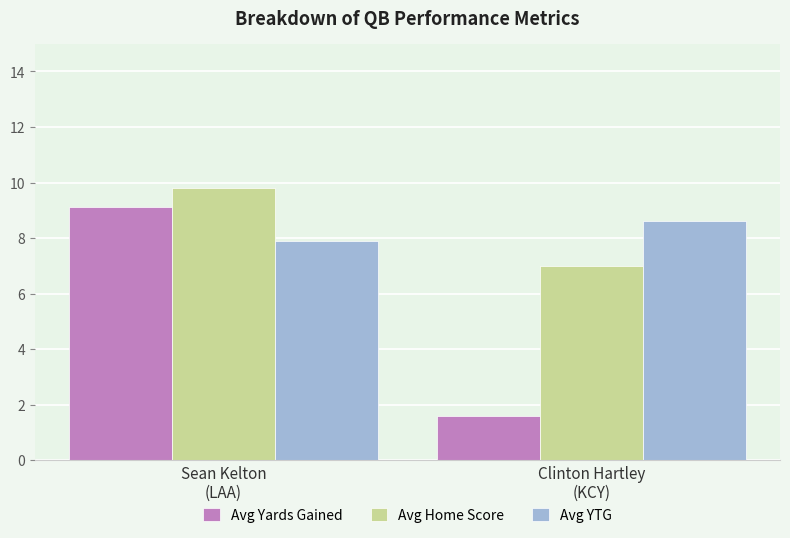

Reading right to left, transcribe all the data shown in this chart.

Avg Yards Gained: Clinton Hartley
(KCY)=1.6	Sean Kelton
(LAA)=9.1
Avg Home Score: Clinton Hartley
(KCY)=7.0	Sean Kelton
(LAA)=9.8
Avg YTG: Clinton Hartley
(KCY)=8.6	Sean Kelton
(LAA)=7.9